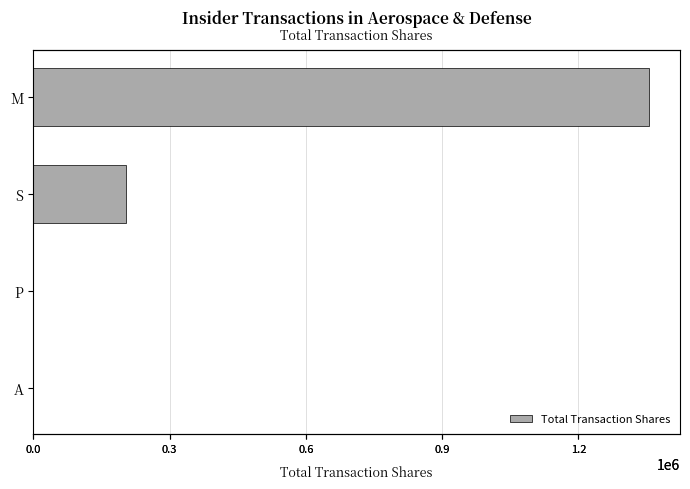

Reading right to left, list all the values displayed in this chart.

0.9=0	0.6=30	0.3=204619	0.0=1355951